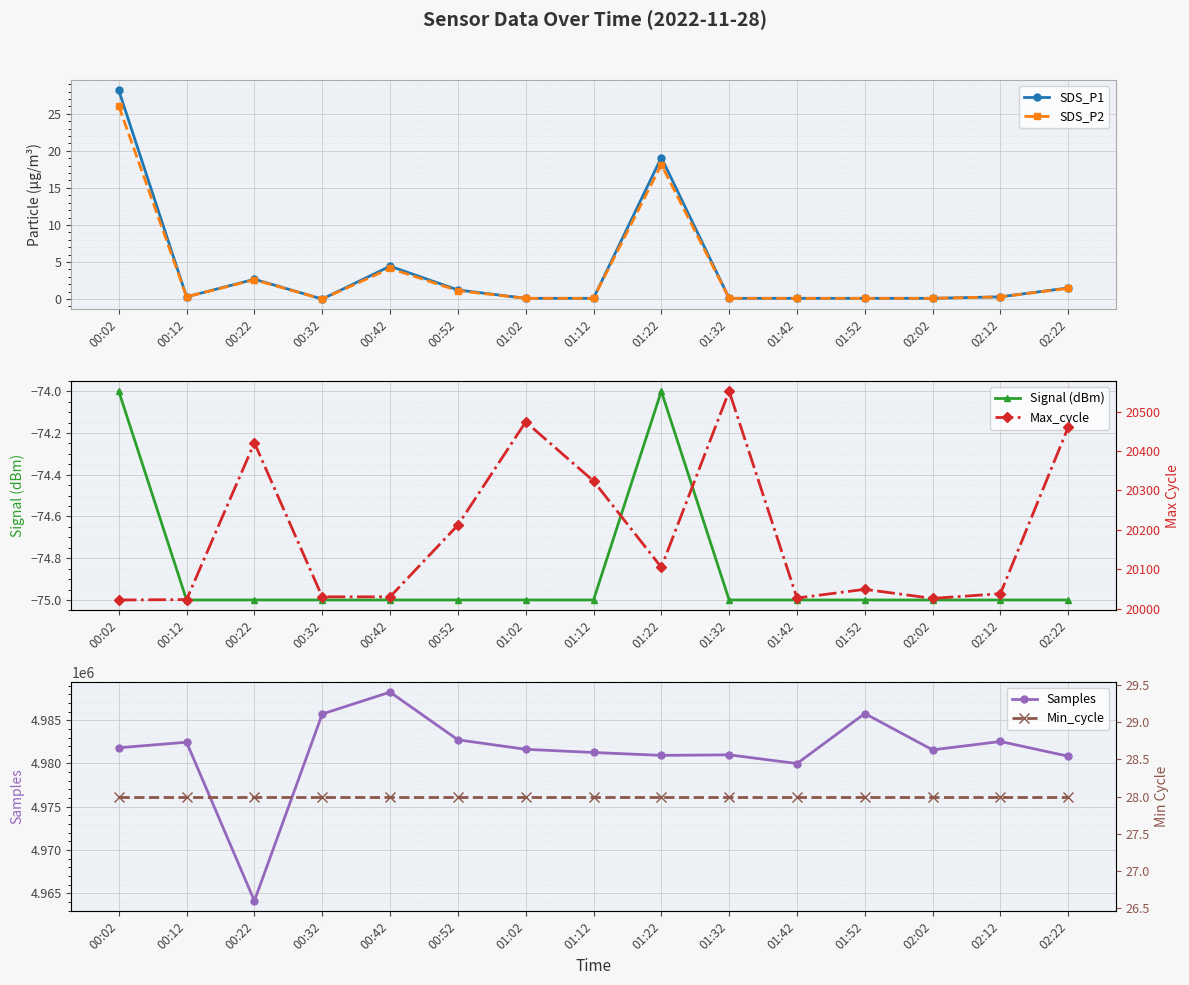

What is the difference between the second highest and second lowest values in the Max_cycle series?

451.0